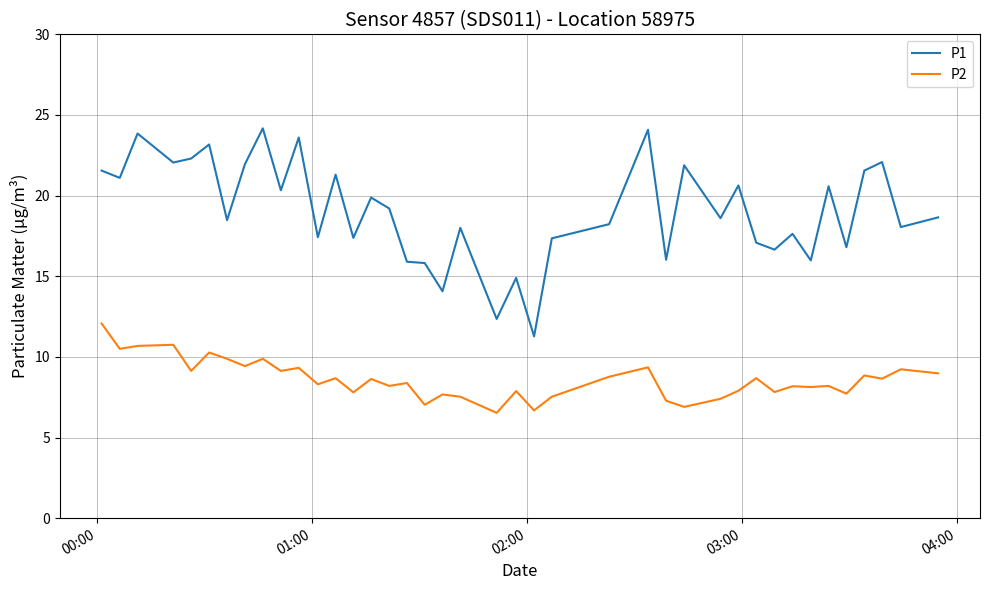

Which series has the largest total across all categories?

P1